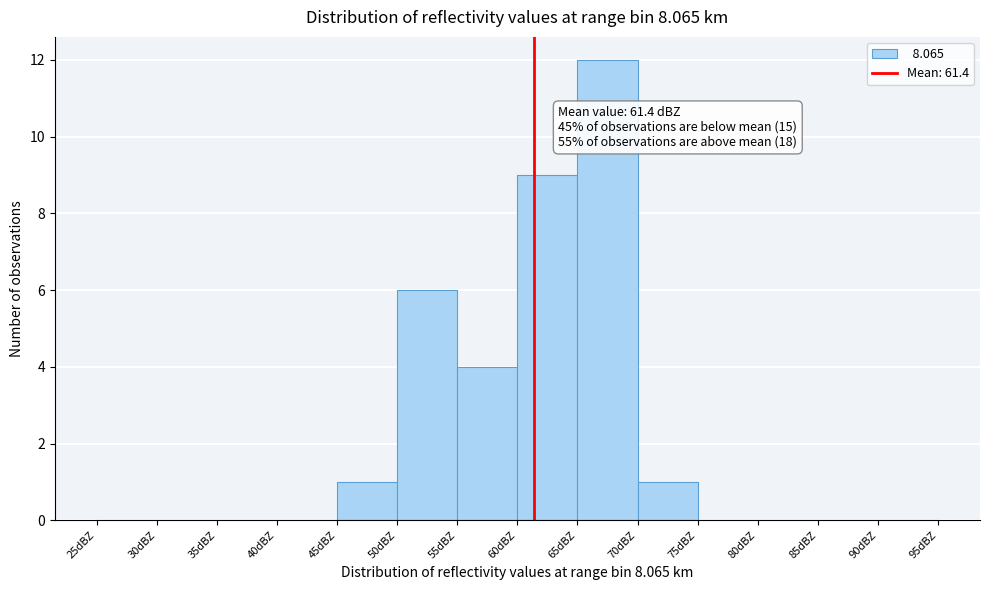

Which range on the x-axis has the tallest bar?

65 to 70